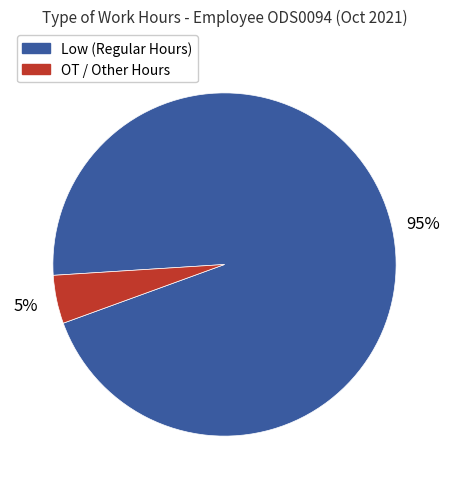

Which has a higher value, Low (Regular Hours) or OT / Other Hours?

Low (Regular Hours)